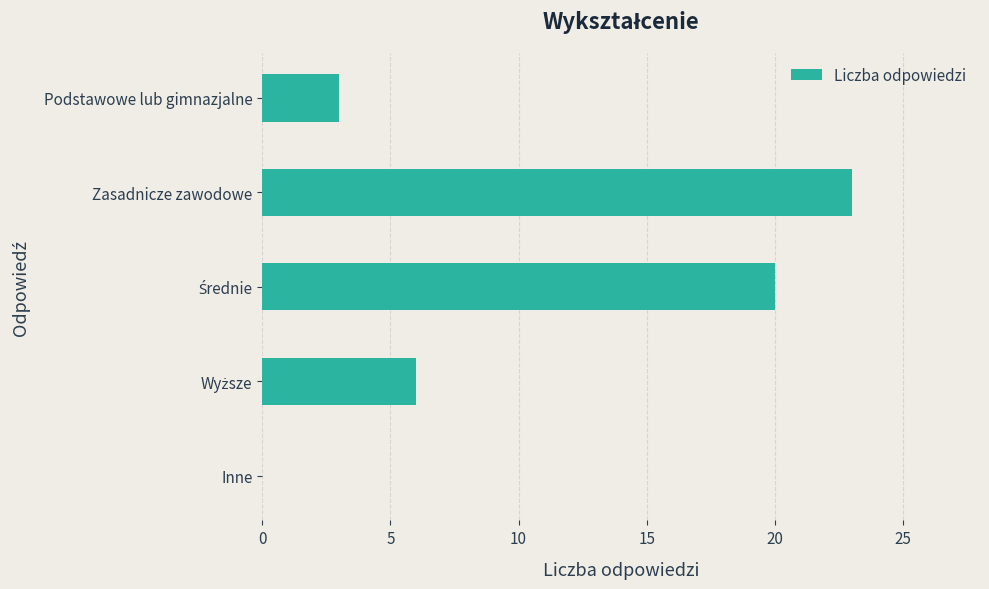

True or false: the data shows 23 at Zasadnicze zawodowe.

True